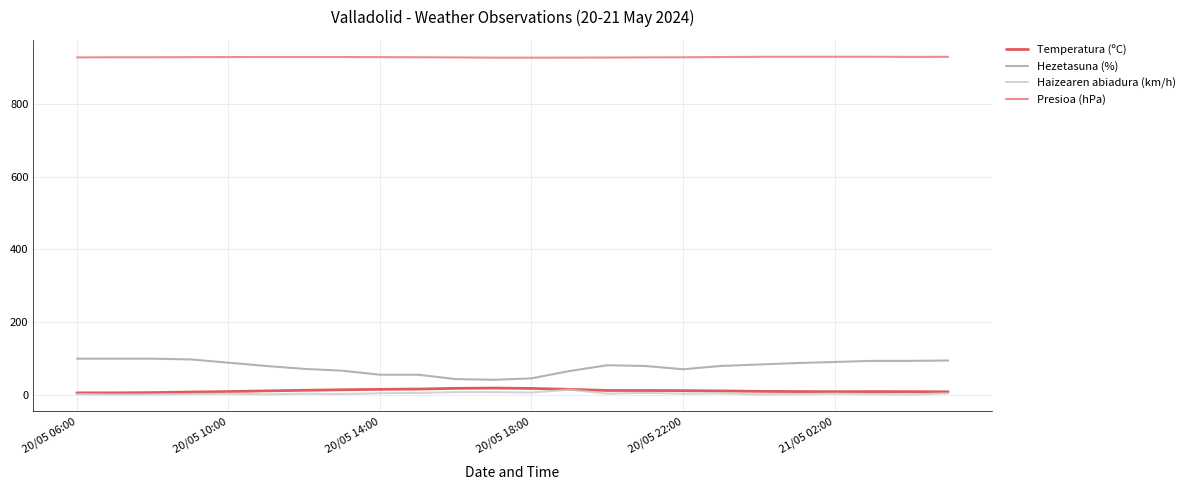

Which series has the widest spread of values?

Hezetasuna (%)